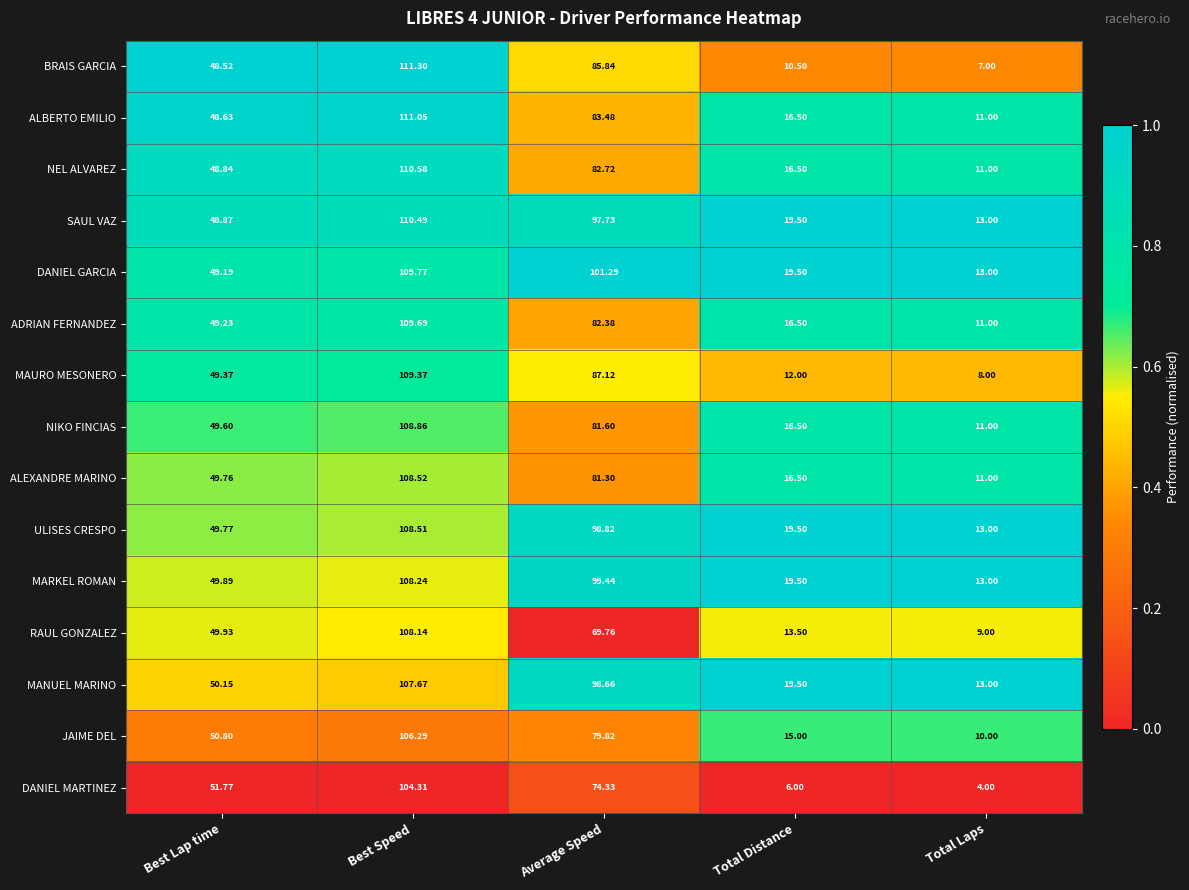

Which series has the largest total across all categories?

DANIEL GARCIA